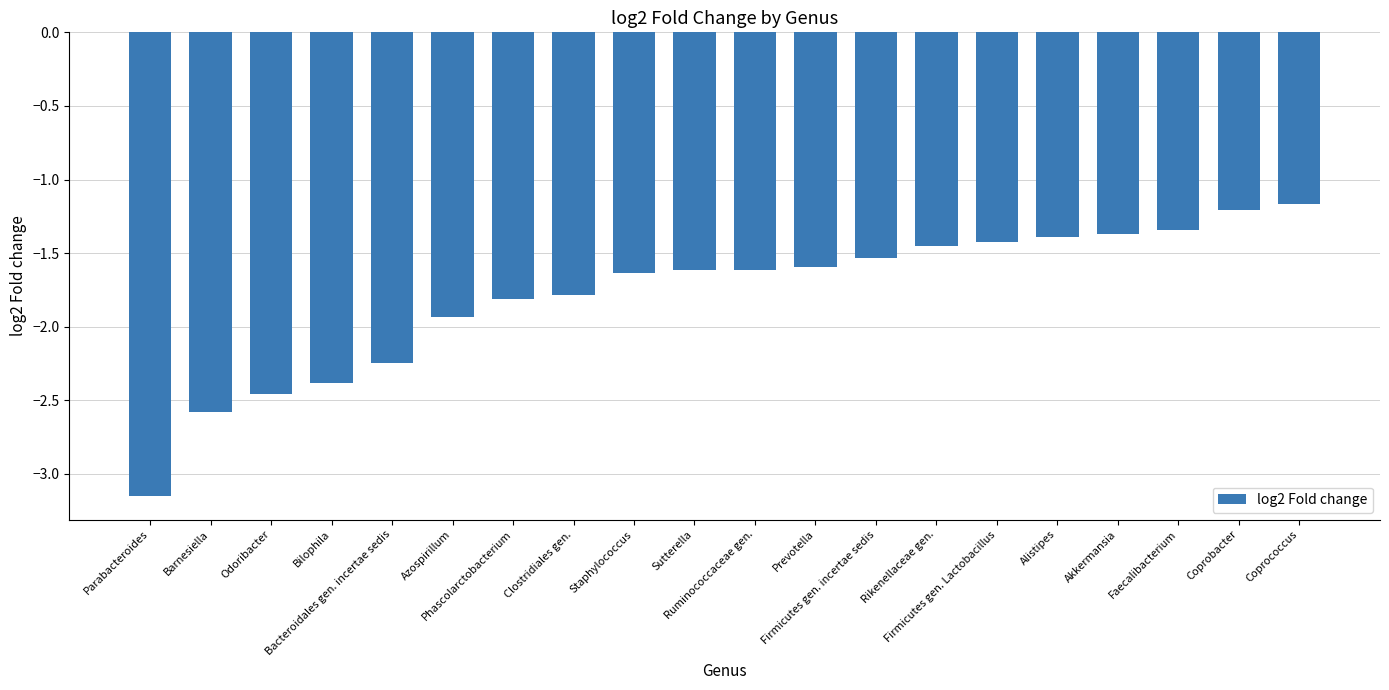

What is the value of the 2nd bar from the left?

-2.6